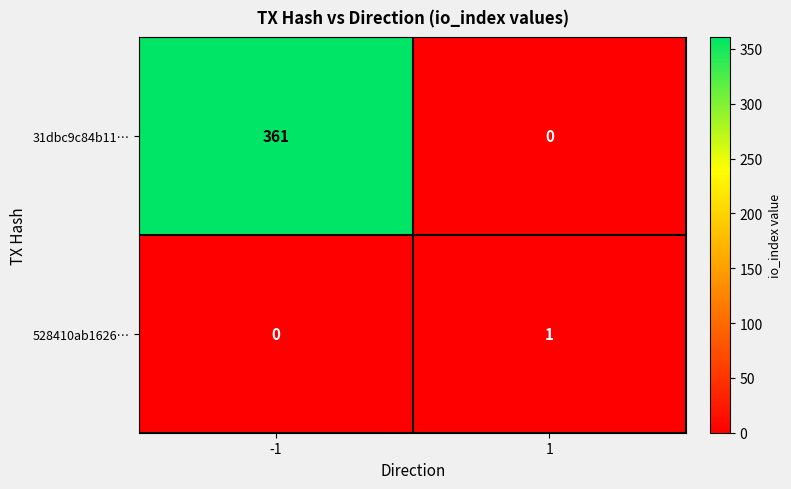

Reading left to right, what are all the values shown in this chart?

31dbc9c84b11…: -1=361	1=0
528410ab1626…: -1=0	1=1